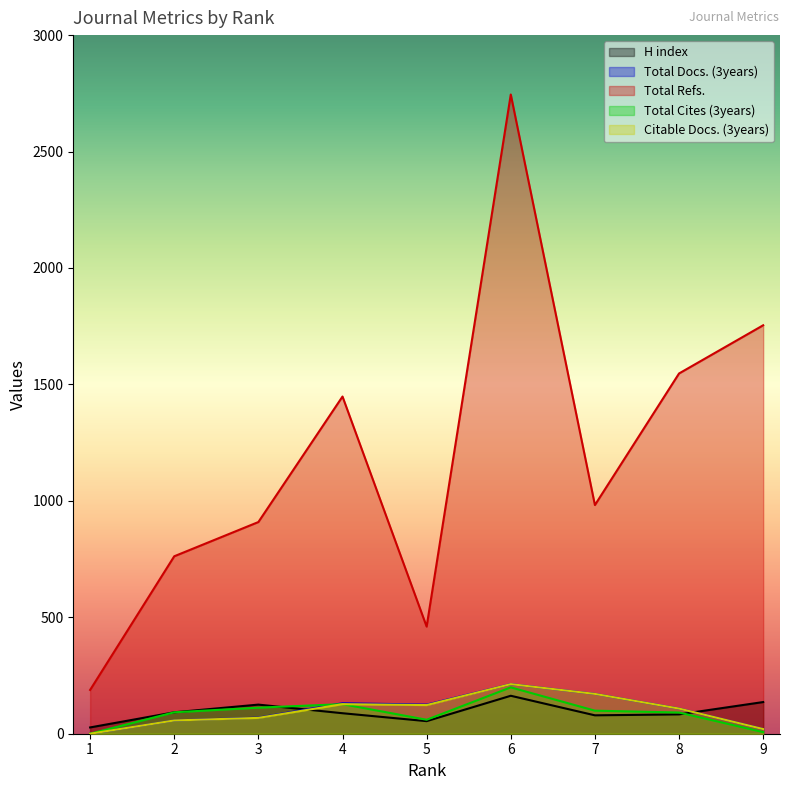

Where is the first local maximum for H index?

3